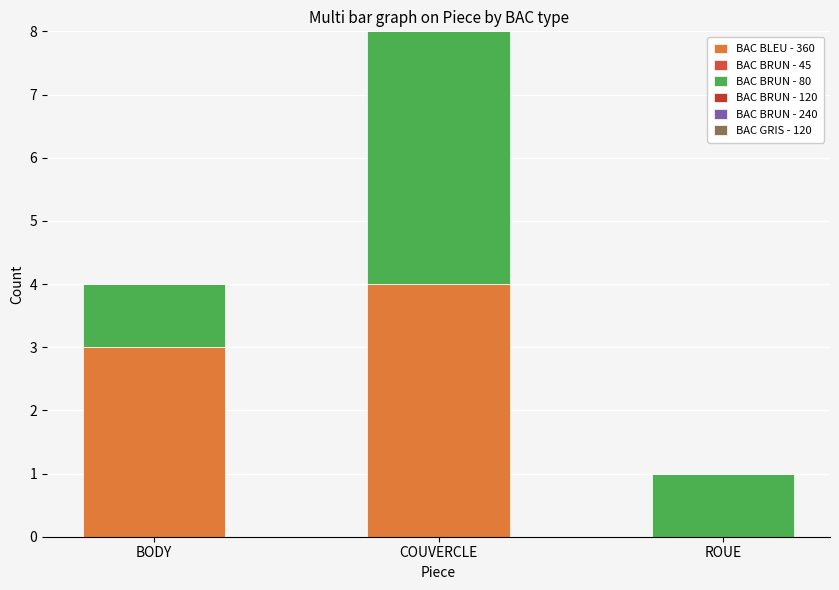

What is the label of the 1st bar from the right?

ROUE